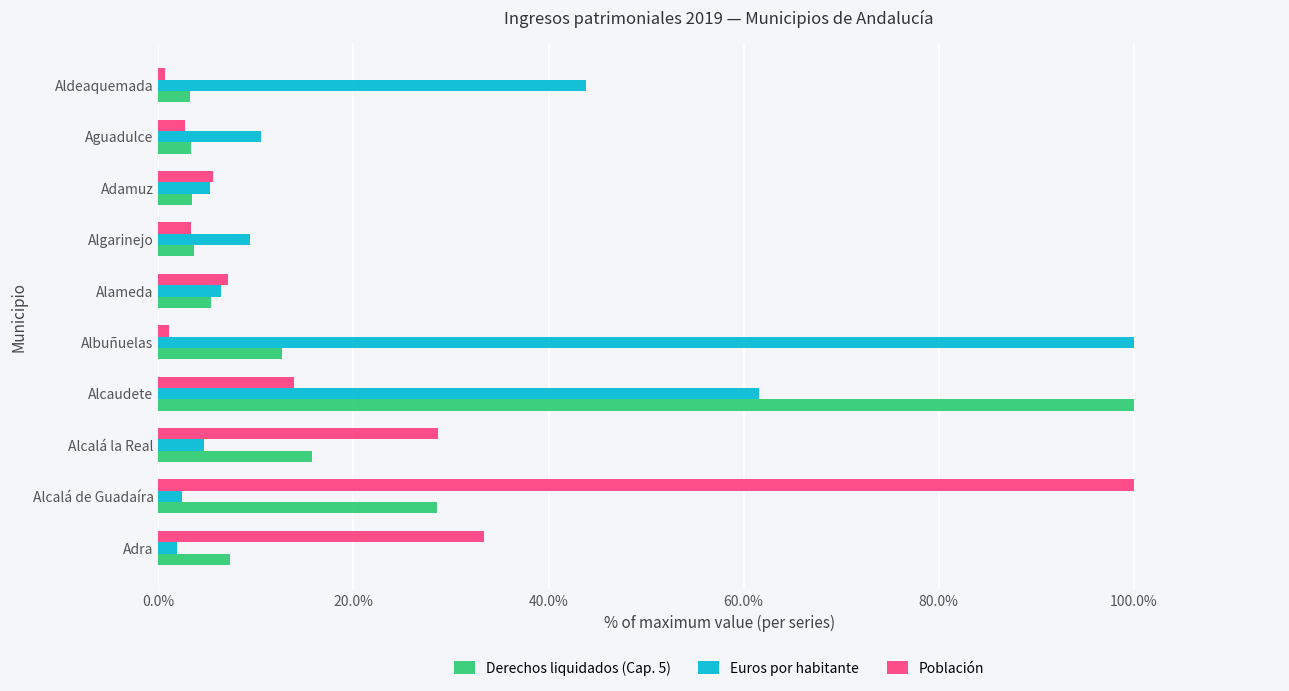

At Alcaudete, list the series in order from smallest to largest.

Población, Euros por habitante, Derechos liquidados (Cap. 5)